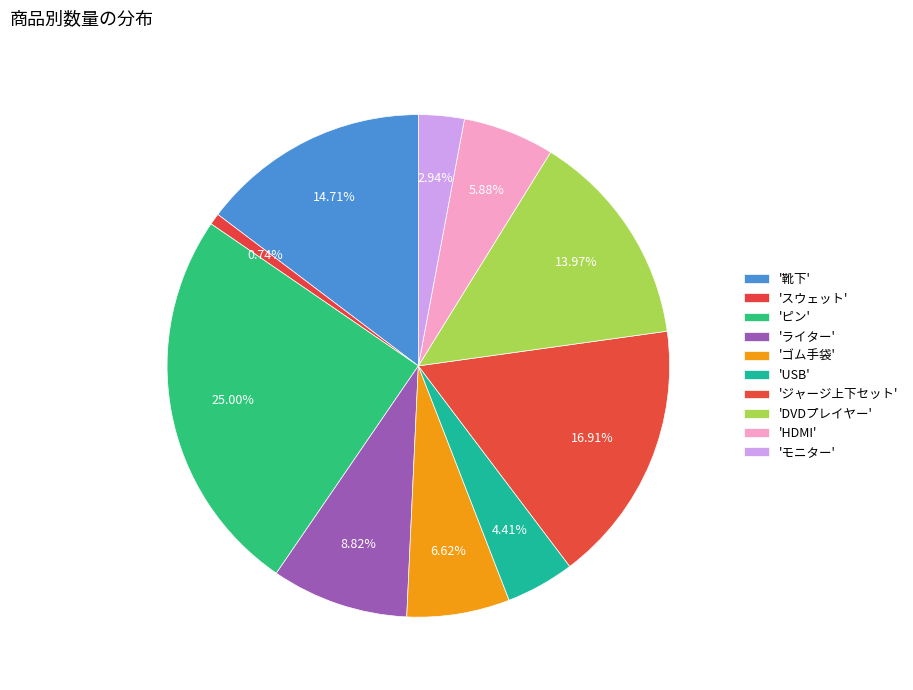

Is there any slice that represents more than half of the pie?

No